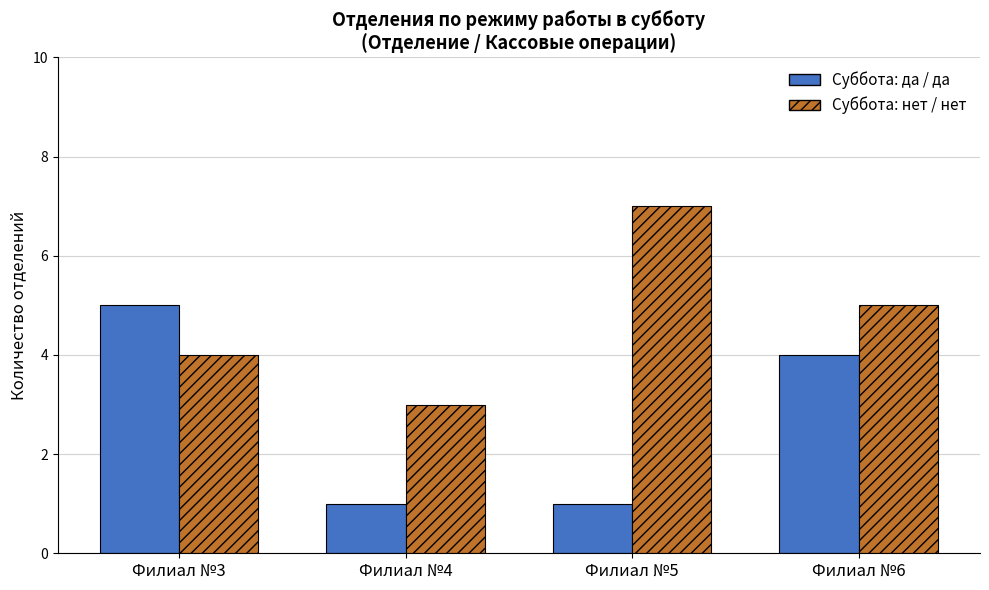

What is the greatest value displayed?

7